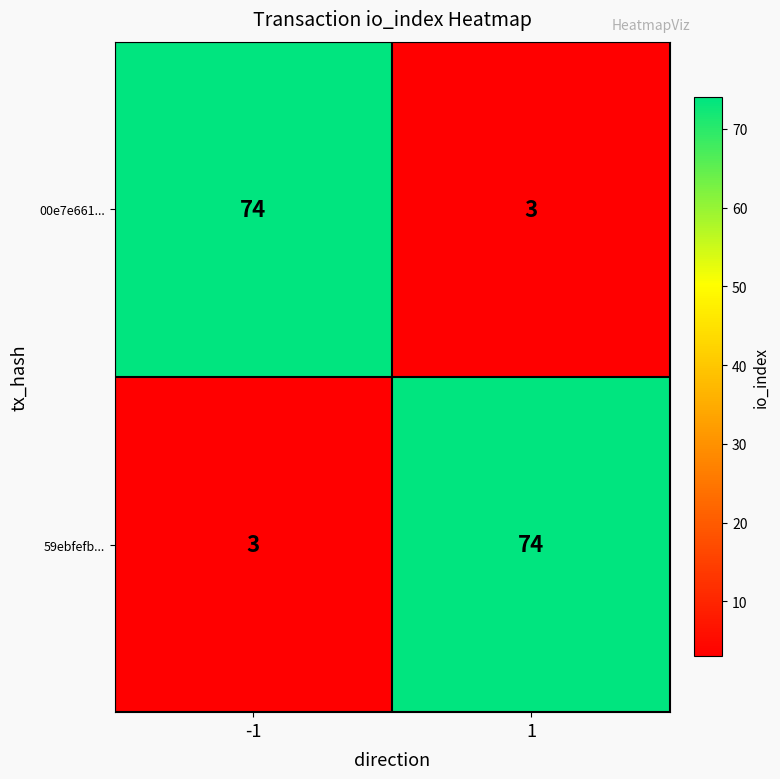

What is the spread (max minus min) of values at 1?

71